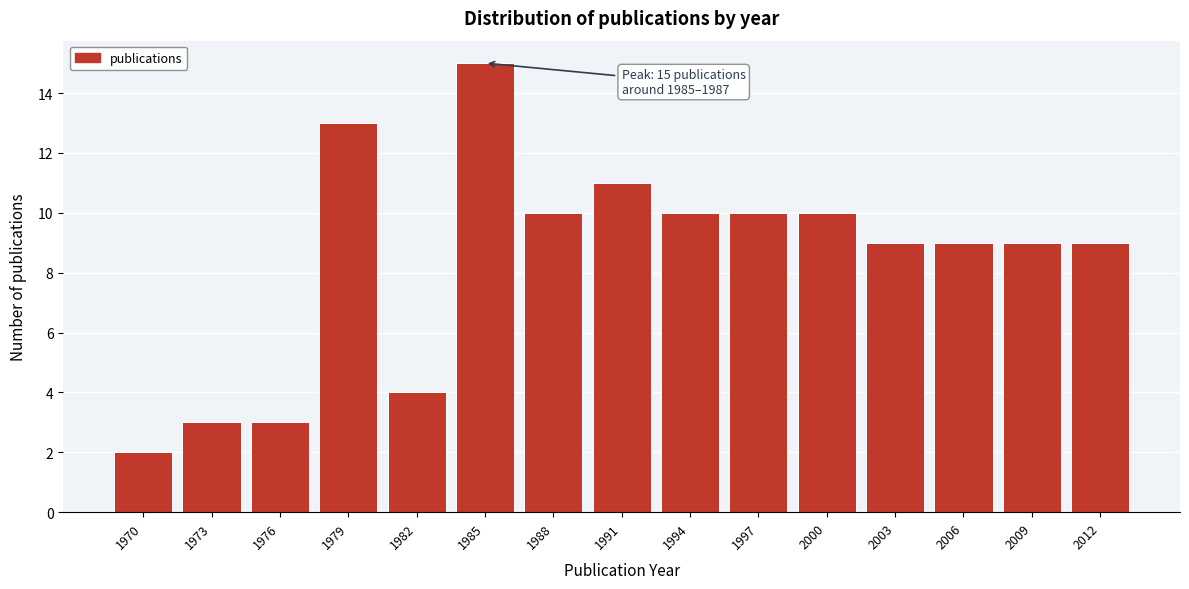

Reading left to right, extract all data points from this chart.

1970=2	1973=3	1976=3	1979=13	1982=4	1985=15	1988=10	1991=11	1994=10	1997=10	2000=10	2003=9	2006=9	2009=9	2012=9